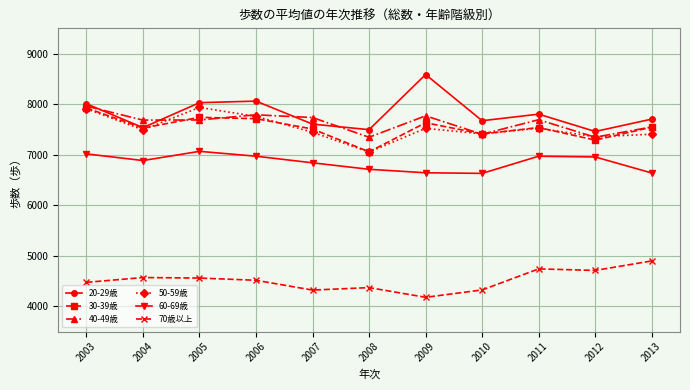

True or false: 40-49歳 and 70歳以上 cross at least once.

False